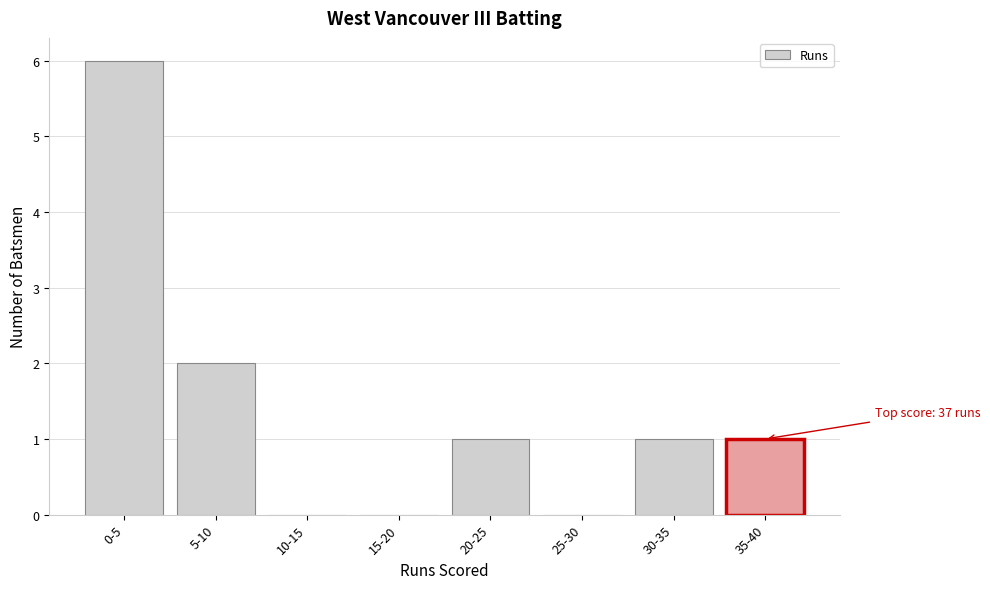

Reading right to left, what are all the values shown in this chart?

35-40=1	30-35=1	25-30=0	20-25=1	15-20=0	10-15=0	5-10=2	0-5=6